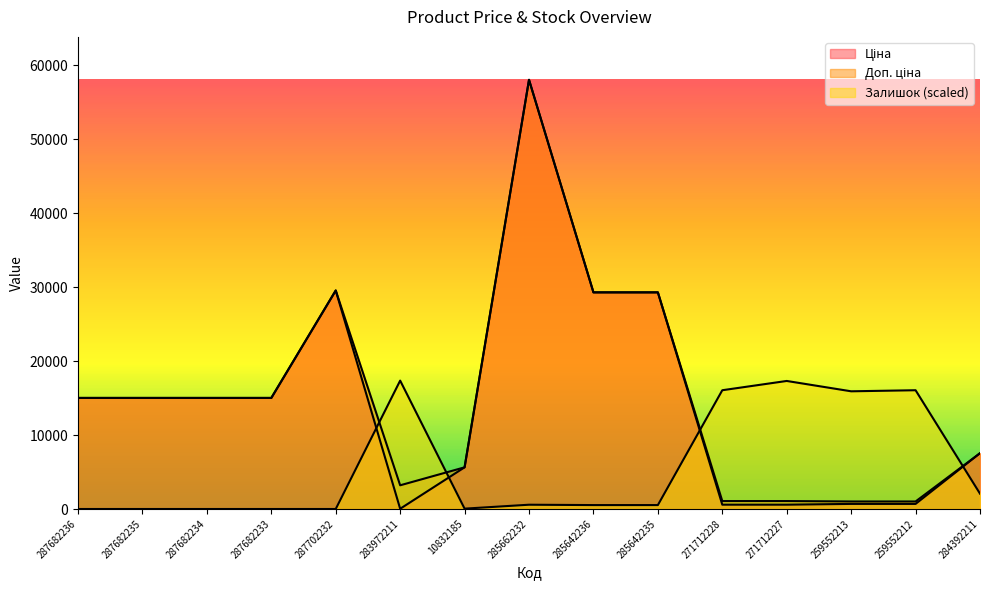

Reading right to left, what are all the values shown in this chart?

Ціна: 7545.9	689.1	689.1	586.0	586.0	29294.9	29294.9	58037.0	5636.0	32.0	29548.9	15019.2	15019.2	15019.2	15019.2
Доп. ціна: 7545.9	1017.8	1017.8	1074.5	1074.5	29294.9	29294.9	58037.0	5636.0	3205.0	29548.9	15019.2	15019.2	15019.2	15019.2
Залишок: 2073.9	16060.7	15916.0	17314.6	16060.7	530.5	530.5	578.8	48.2	17362.9	0.0	0.0	0.0	0.0	0.0